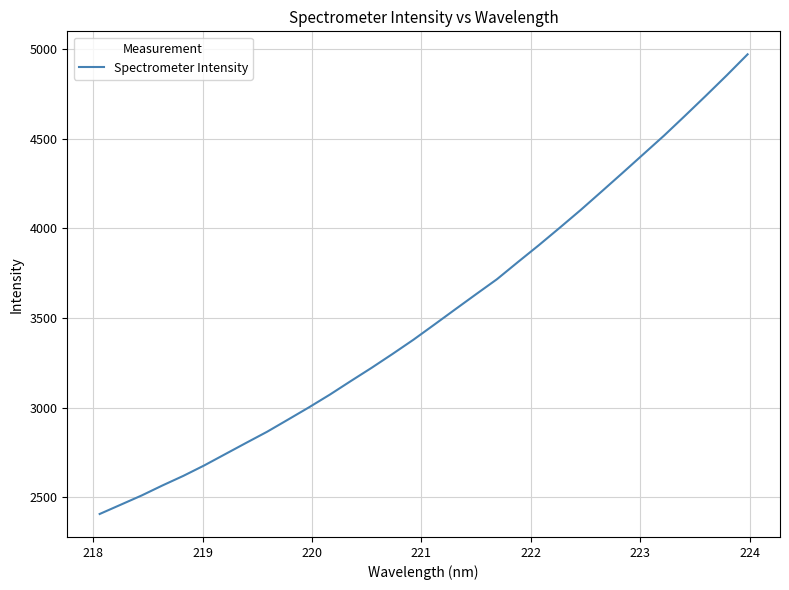

What is the difference between the maximum and minimum values?

2563.5